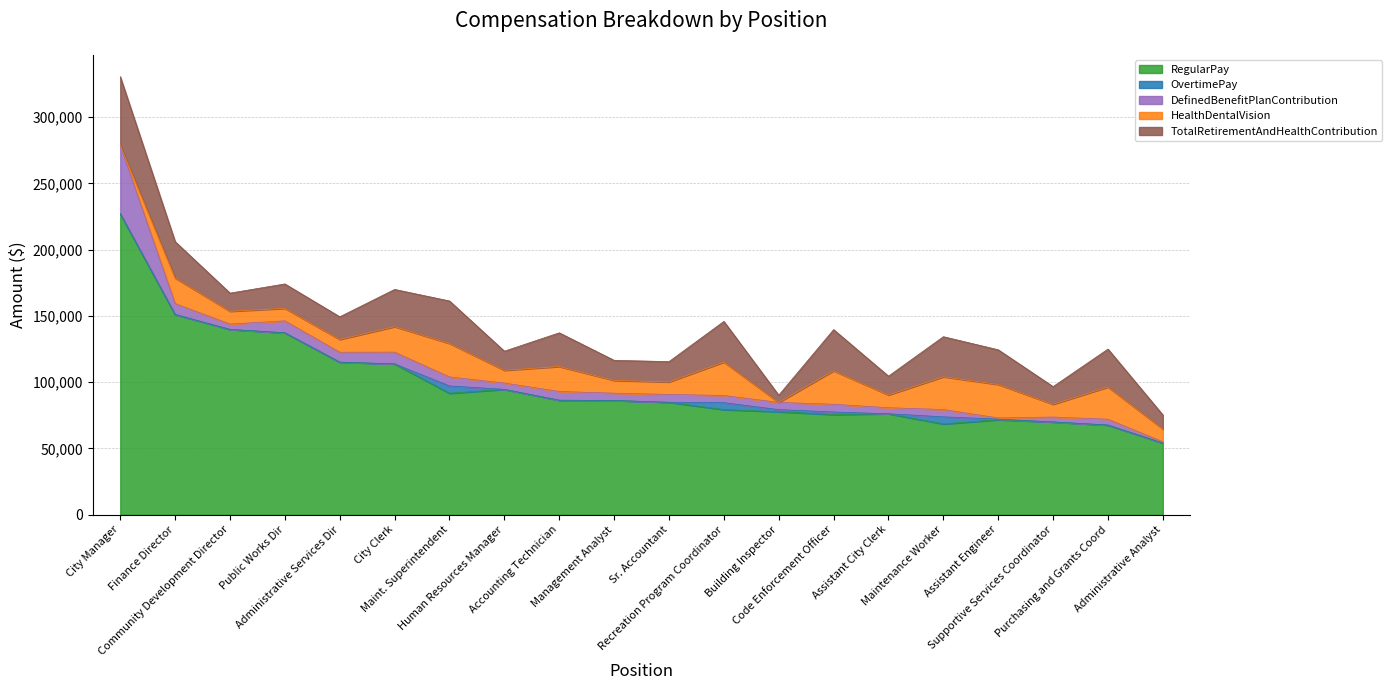

True or false: TotalRetirementAndHealthContribution and DefinedBenefitPlanContribution intersect in this chart.

False